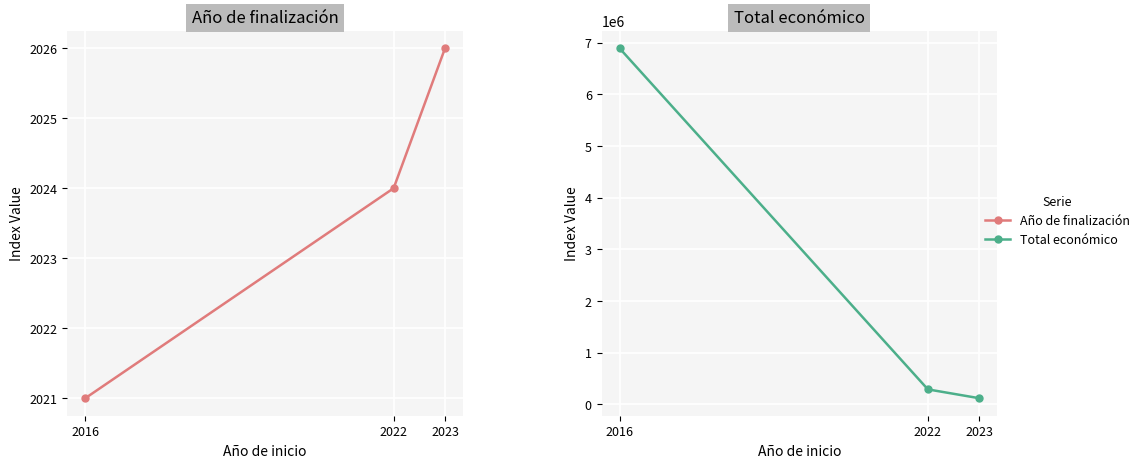

Reading left to right, extract all data points from this chart.

Año de finalización: 2016=2021	2022=2024	2023=2026
Total económico: 2016=6891265	2022=290983	2023=120000